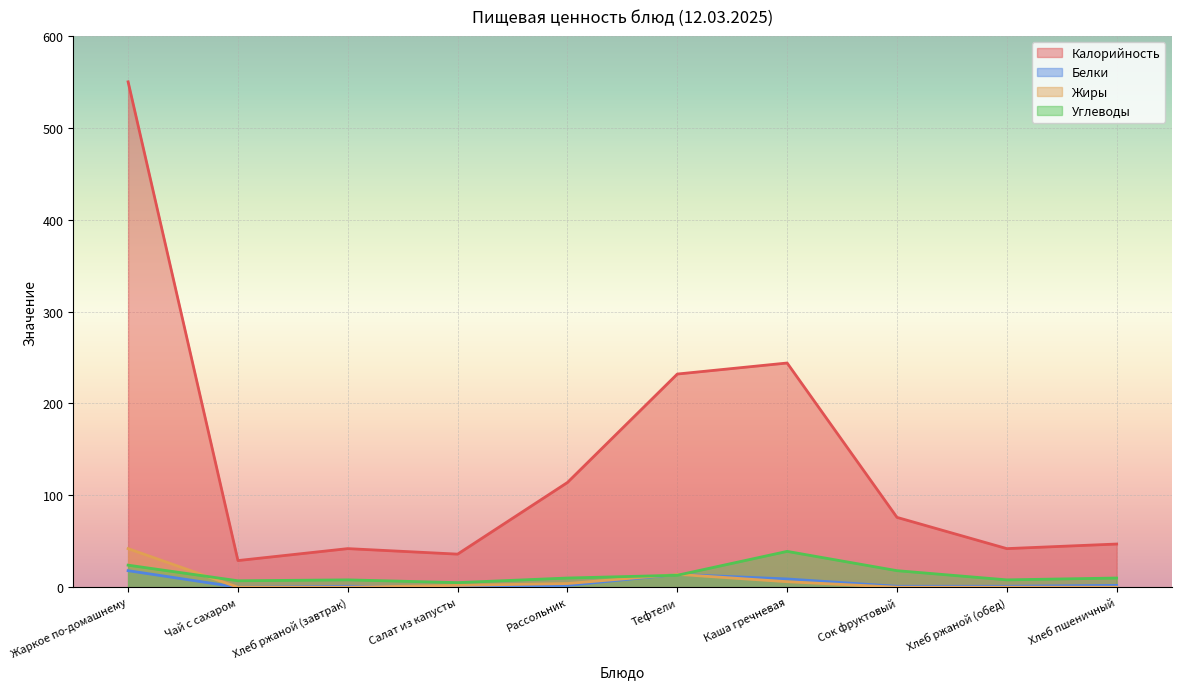

At Хлеб ржаной (завтрак), list the series in order from smallest to largest.

Жиры, Белки, Углеводы, Калорийность